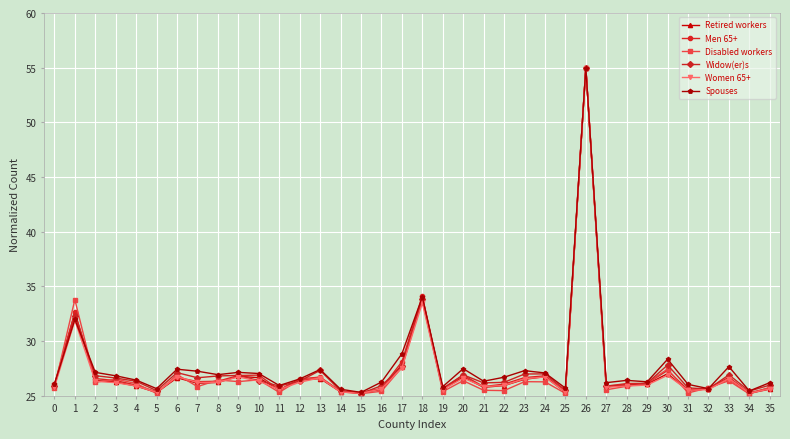

The Retired workers series shows 16.9 at 21. True or false?

False